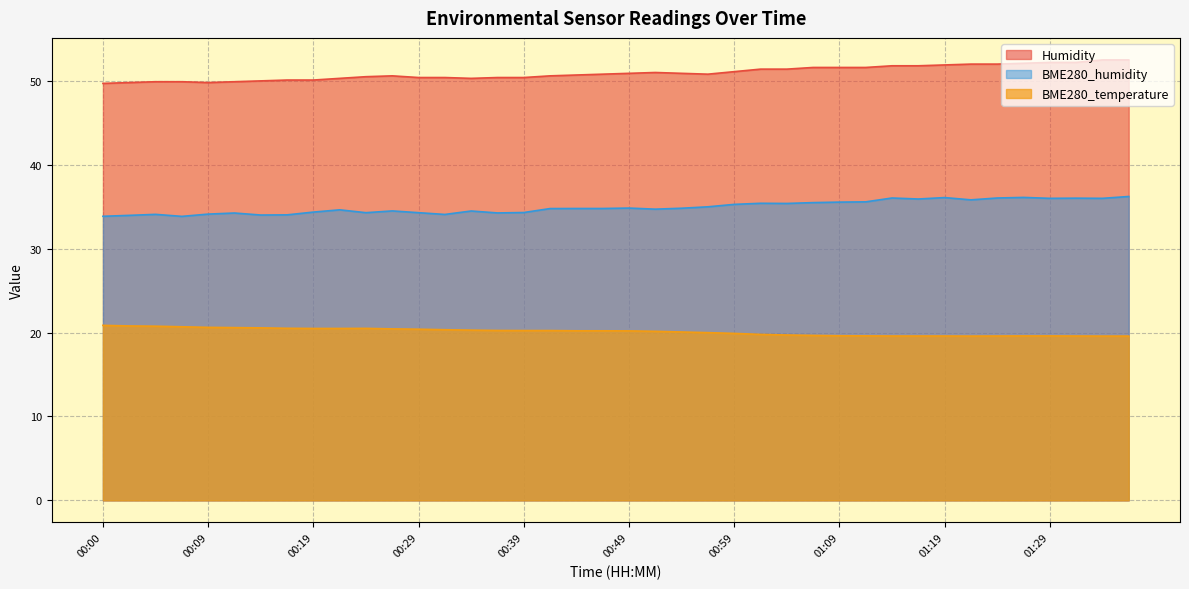

At 01:09, list the series in order from largest to smallest.

Humidity, BME280_humidity, BME280_temperature